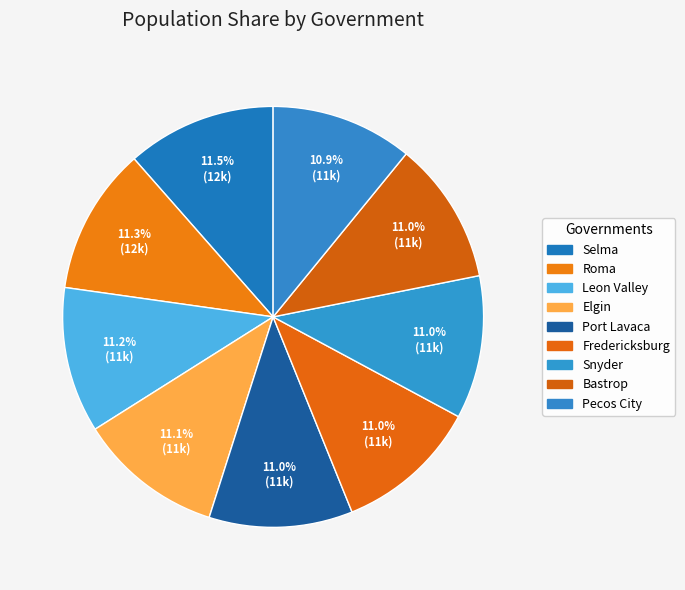

To the nearest percent, what is the difference between the largest and smallest slice percentages?

1%